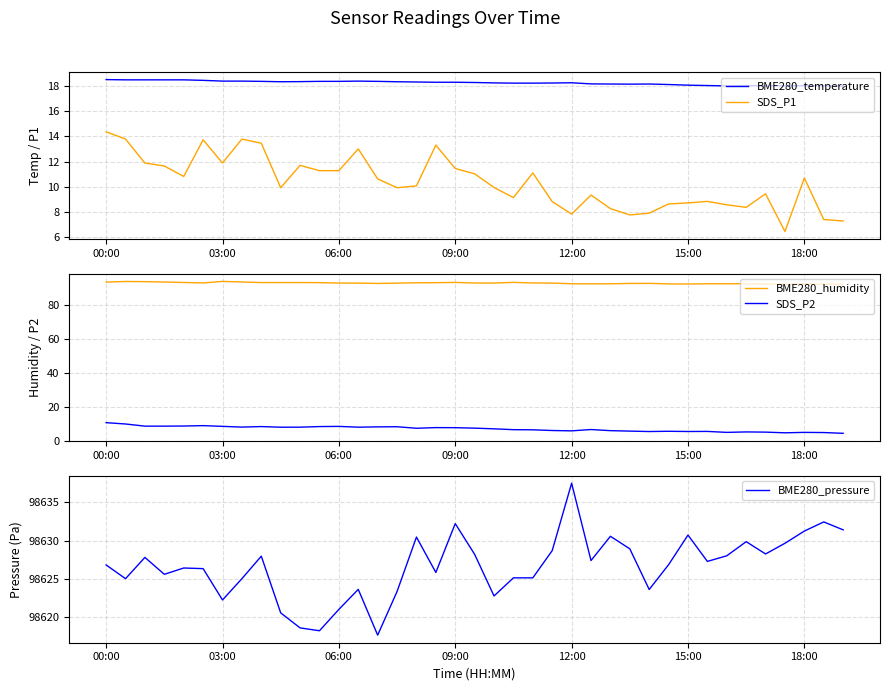

Does the chart display data point markers on the line(s)?

No